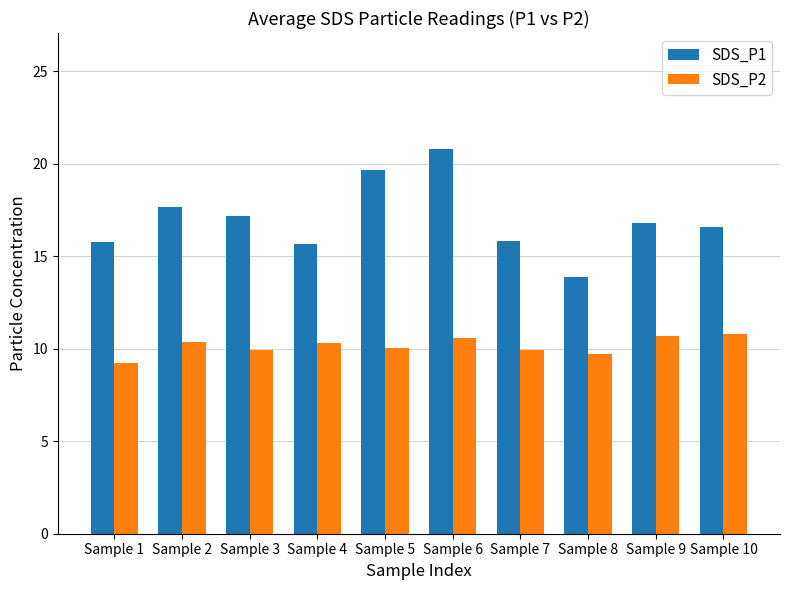

What is the spread (max minus min) of values at Sample 5?

9.6